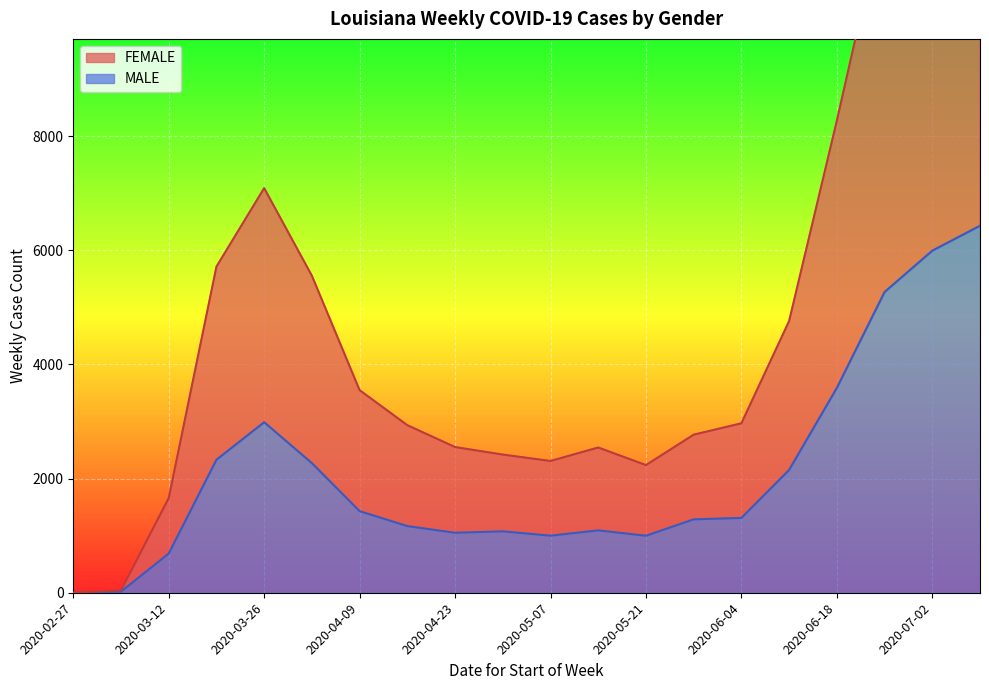

Which series has the largest total across all categories?

FEMALE